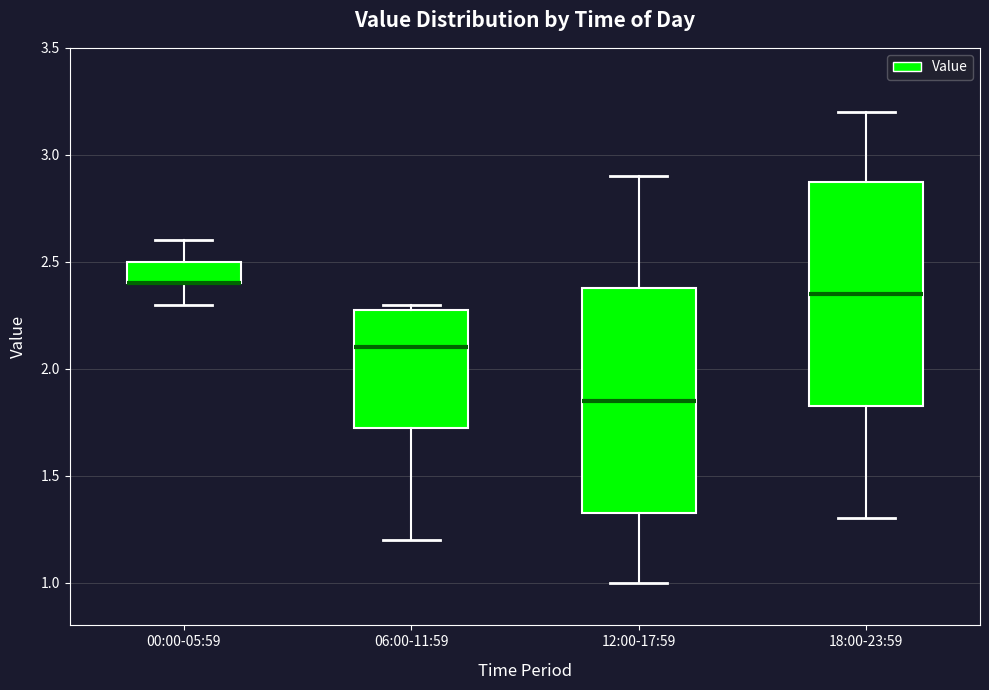

Where does the median line of the box for 06:00-11:59 sit on the y-axis? The values are not printed on the chart, so give them approximately, as read against the axis.

2.10